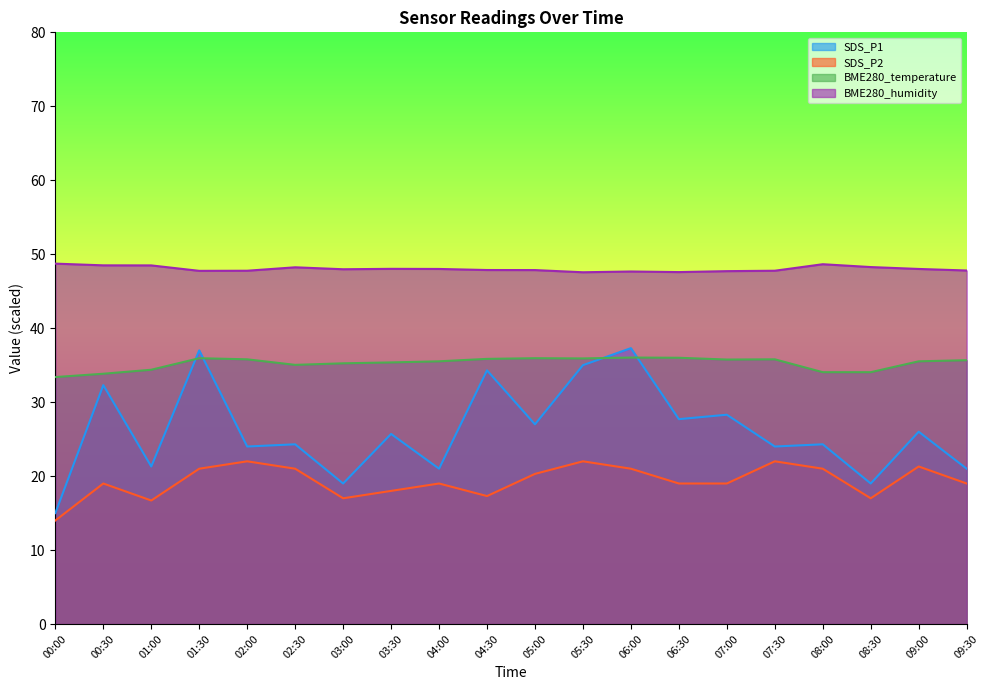

How many interior local valleys does the BME280_temperature series have?

3